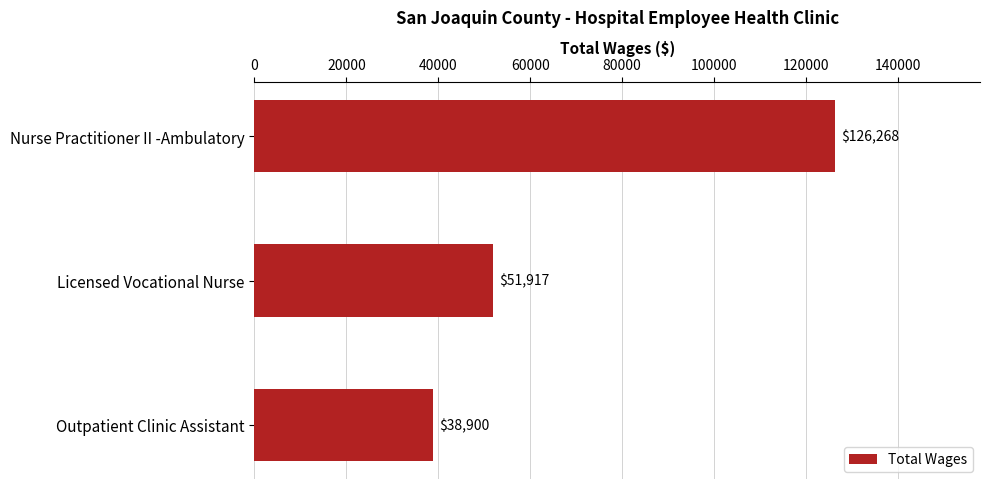

Rank the categories by value from lowest to highest.

Outpatient Clinic Assistant, Licensed Vocational Nurse, Nurse Practitioner II -Ambulatory